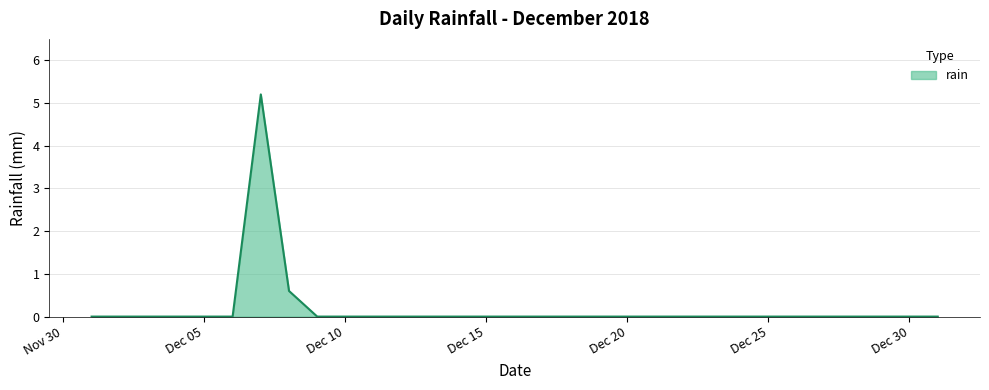

What is the maximum value shown in the chart?

5.2